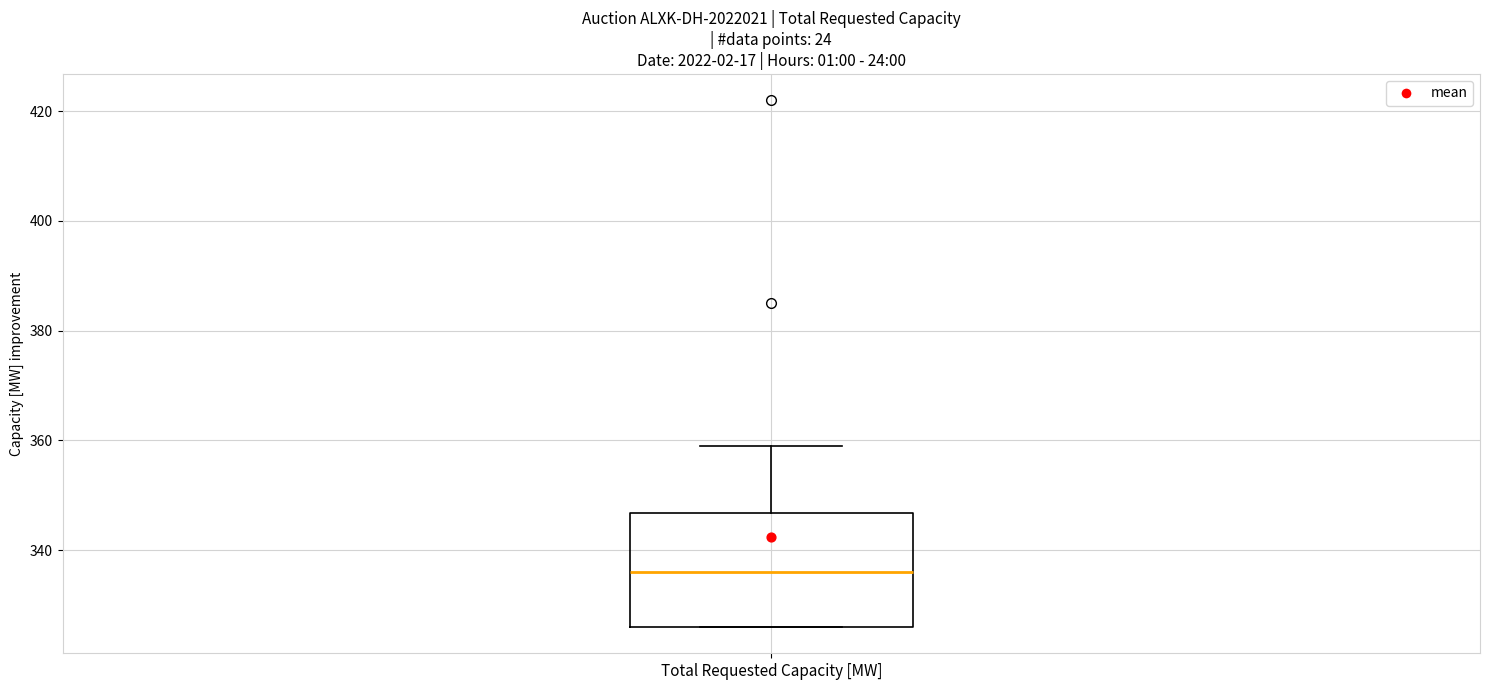

Where does the median line of the box for Total Requested Capacity [MW] sit on the y-axis? The values are not printed on the chart, so give them approximately, as read against the axis.

336